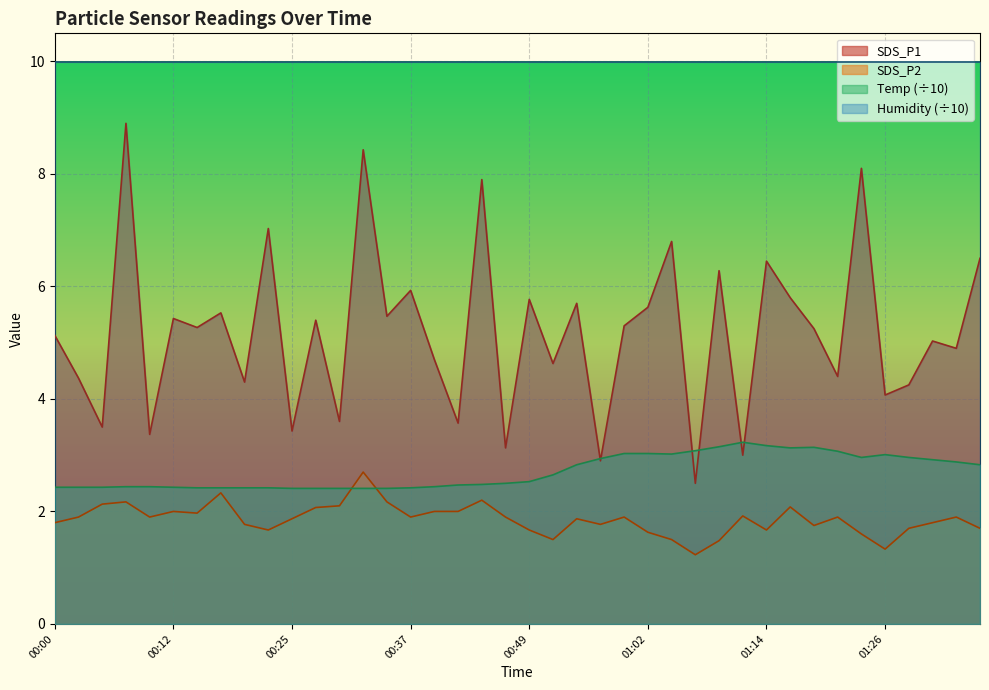

What is the spread (max minus min) of values at 00:10?

1.5